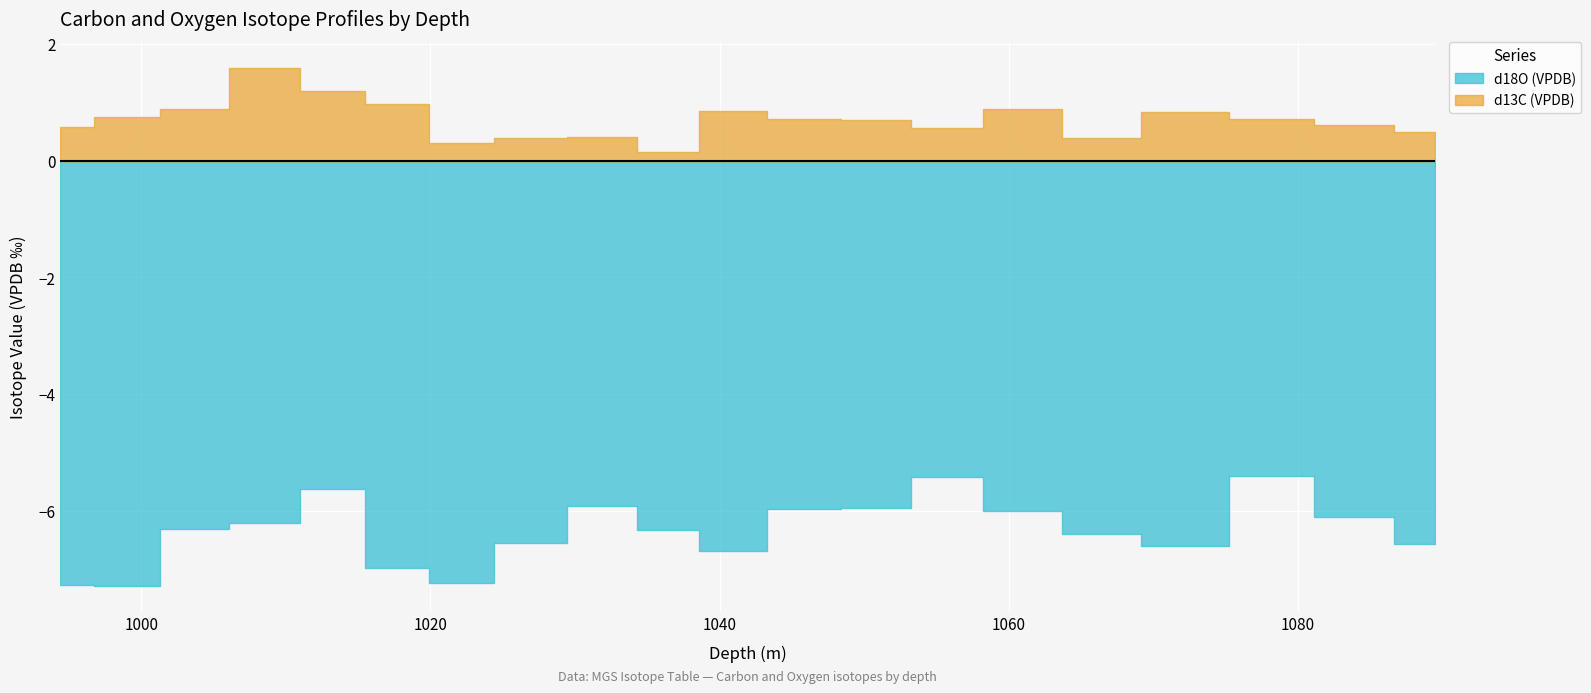

What is the total value across all series at 1083.8?

-5.5